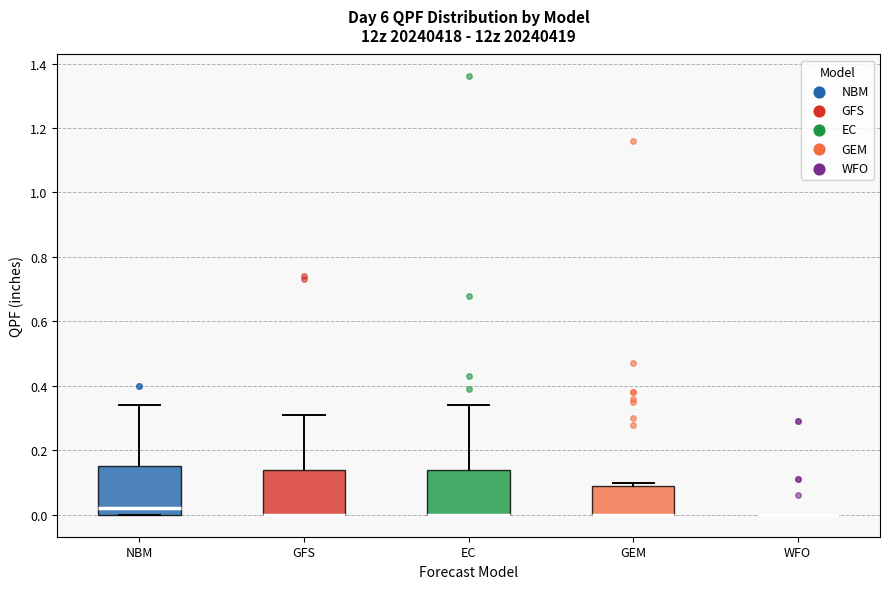

Reading left to right, read every box against the y-axis: the position of its median line, the range the box covers, and the ends of its whiskers. The values are not printed on the chart, so give them approximately, as read against the axis.

NBM: median 0.02, box 0.00 to 0.16, whiskers 0.00 to 0.34
GFS: median 0.00 (drawn on the box's lower edge), box 0.00 to 0.14, whiskers 0.00 to 0.32
EC: median 0.00 (drawn on the box's lower edge), box 0.00 to 0.14, whiskers 0.00 to 0.34
GEM: median 0.00 (drawn on the box's lower edge), box 0.00 to 0.10, whiskers 0.00 to 0.10 (just above the box's upper edge)
WFO: box collapsed to a line at 0.00, whiskers 0.00 to 0.00